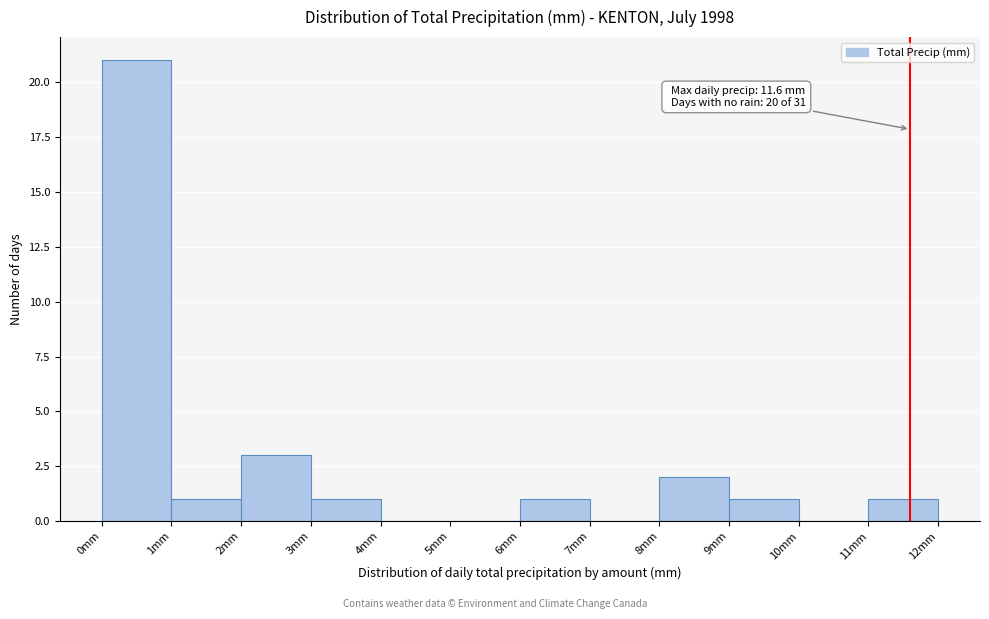

Which range on the x-axis has the tallest bar?

0 to 1